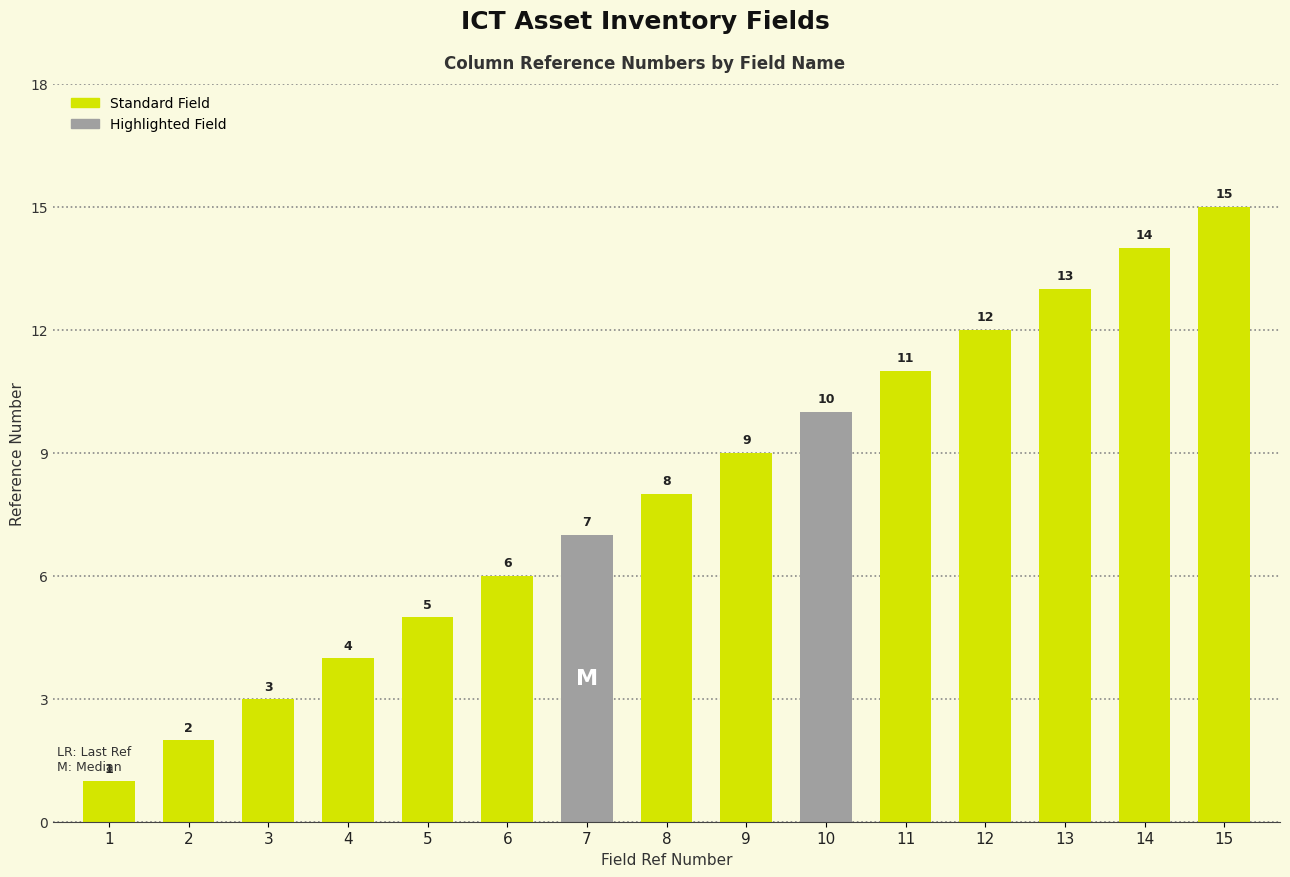

What is the ratio of the value at 13 to the value at 14?

0.9